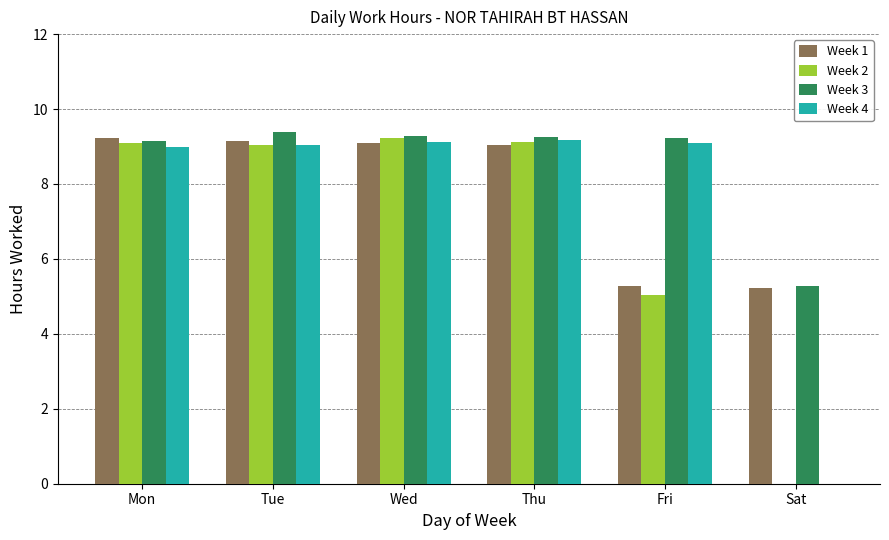

What is the highest value of the Week 1 series?

9.2